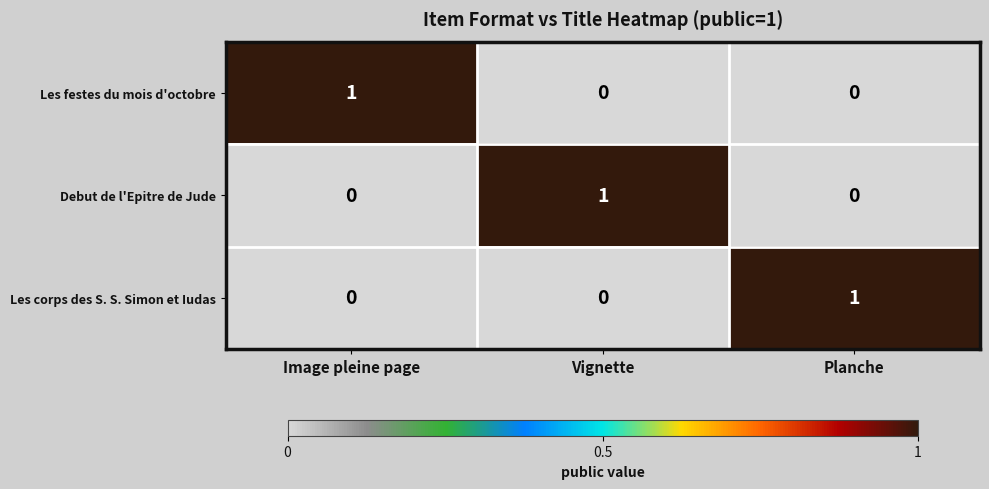

At how many categories does at least one series exceed 0?

3